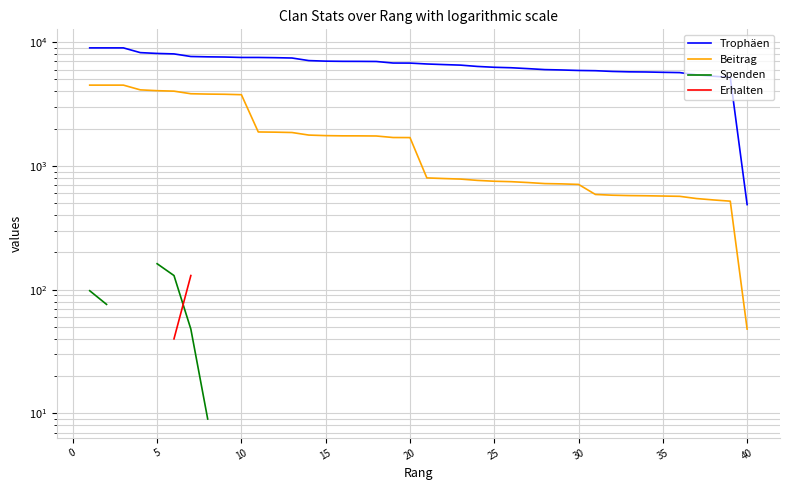

Is this an area chart (filled region under the line)?

No